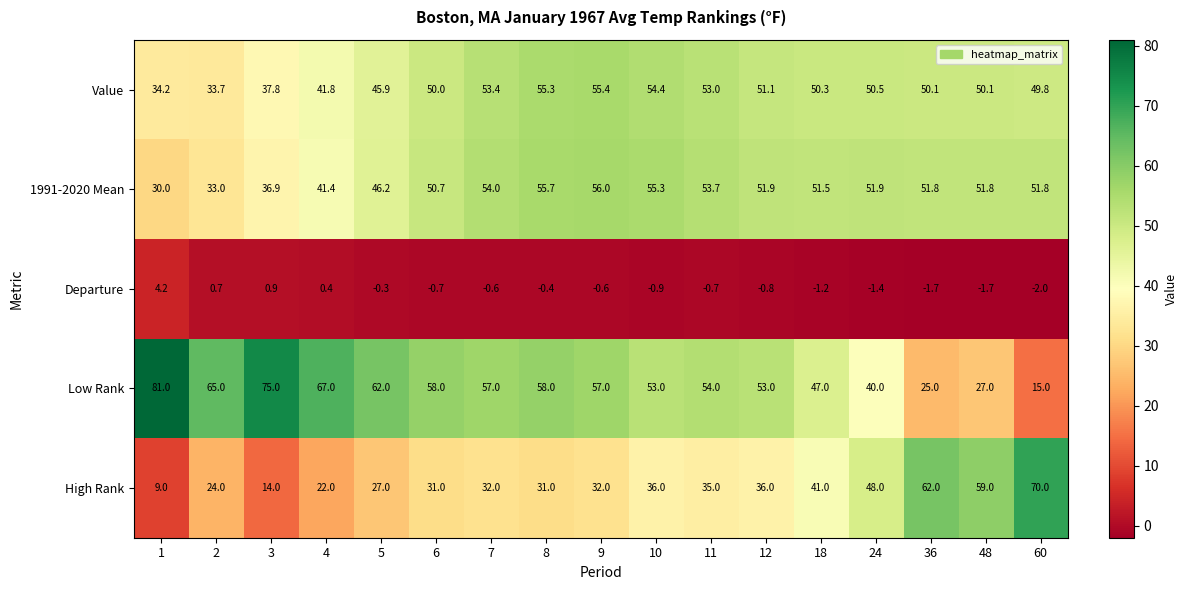

What is the total value across all series at 1?

158.4